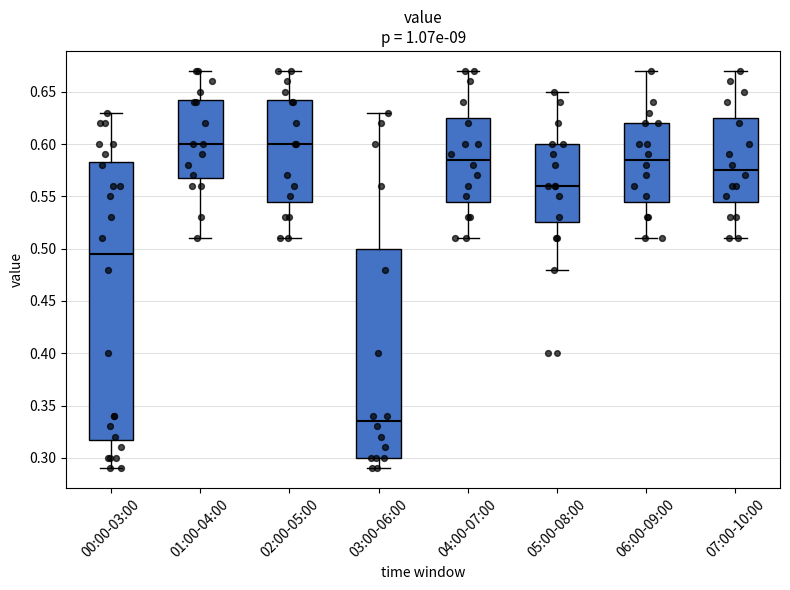

Where does the lower whisker of the box for 00:00-03:00 end on the y-axis? The values are not printed on the chart, so give them approximately, as read against the axis.

0.290